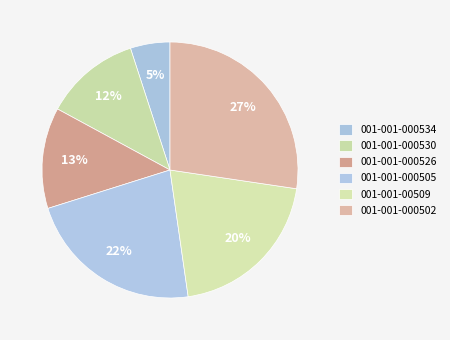

Count the number of slices in the pie.

6